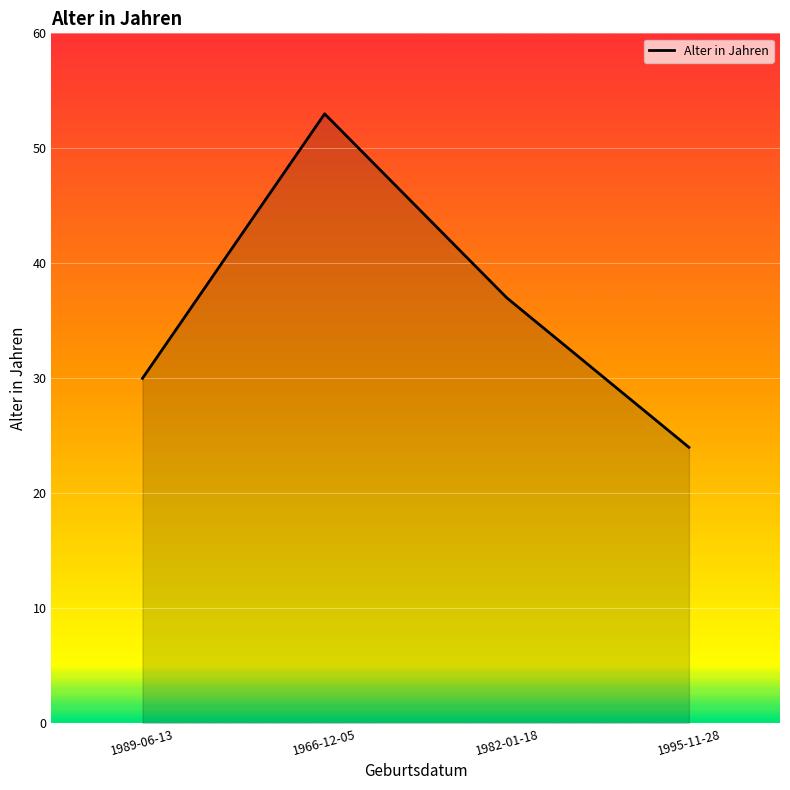

What is the smallest value displayed?

24